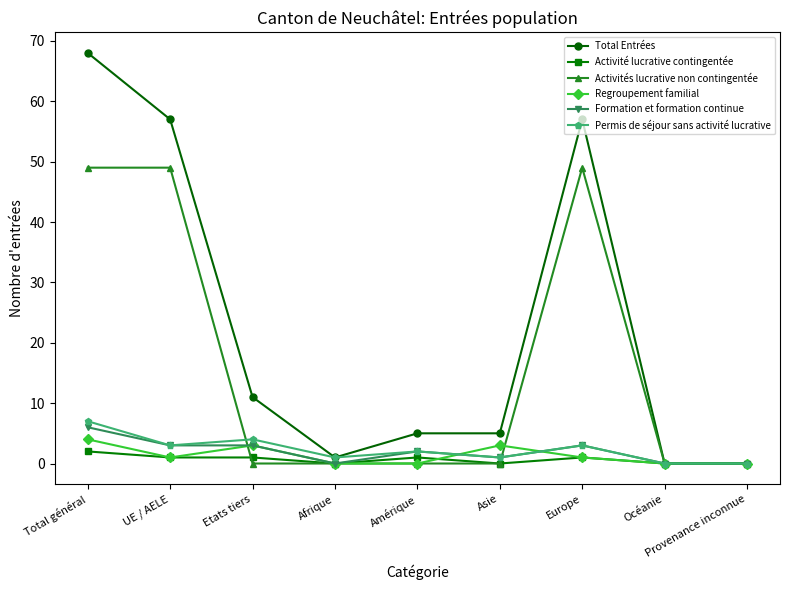

Reading right to left, extract all data points from this chart.

Total Entrées: Provenance inconnue=0	Océanie=0	Europe=57	Asie=5	Amérique=5	Afrique=1	Etats tiers=11	UE / AELE=57	Total général=68
Activité lucrative contingentée: Provenance inconnue=0	Océanie=0	Europe=1	Asie=0	Amérique=1	Afrique=0	Etats tiers=1	UE / AELE=1	Total général=2
Activités lucrative non contingentée: Provenance inconnue=0	Océanie=0	Europe=49	Asie=0	Amérique=0	Afrique=0	Etats tiers=0	UE / AELE=49	Total général=49
Regroupement familial: Provenance inconnue=0	Océanie=0	Europe=1	Asie=3	Amérique=0	Afrique=0	Etats tiers=3	UE / AELE=1	Total général=4
Formation et formation continue: Provenance inconnue=0	Océanie=0	Europe=3	Asie=1	Amérique=2	Afrique=0	Etats tiers=3	UE / AELE=3	Total général=6
Permis de séjour sans activité lucrative: Provenance inconnue=0	Océanie=0	Europe=3	Asie=1	Amérique=2	Afrique=1	Etats tiers=4	UE / AELE=3	Total général=7